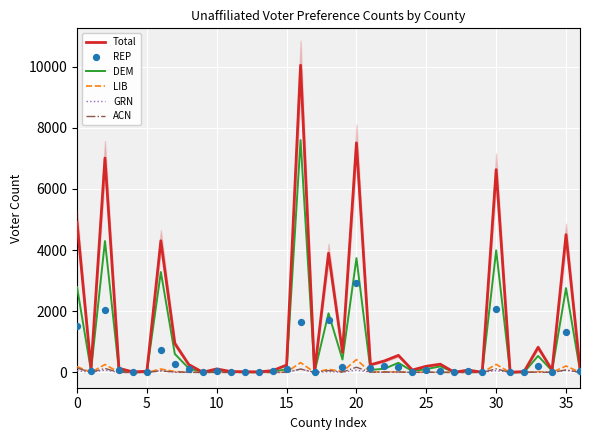

At how many categories does at least one series exceed 7380?

2